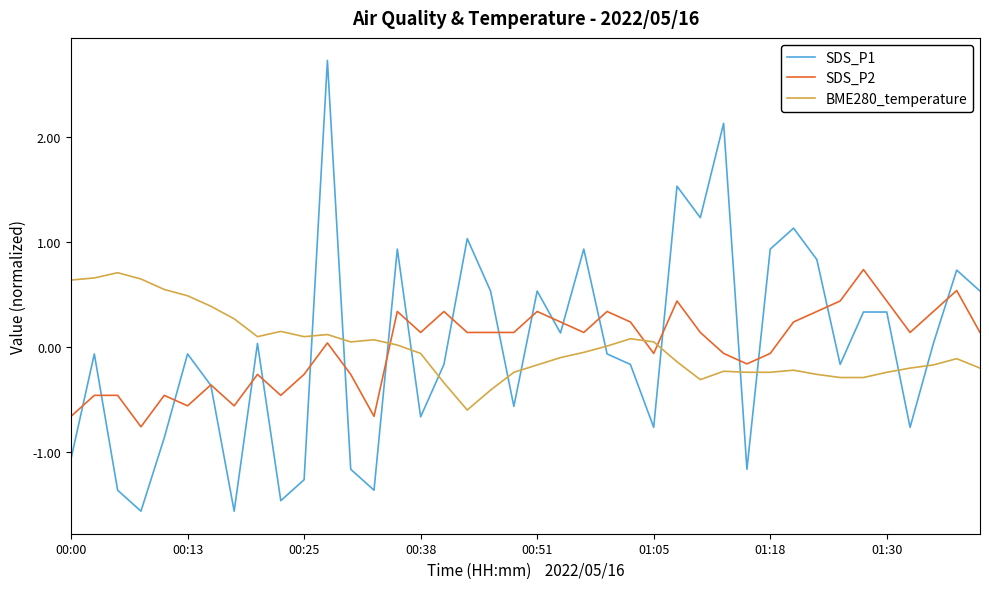

Which series has the largest range (max minus min)?

SDS_P1